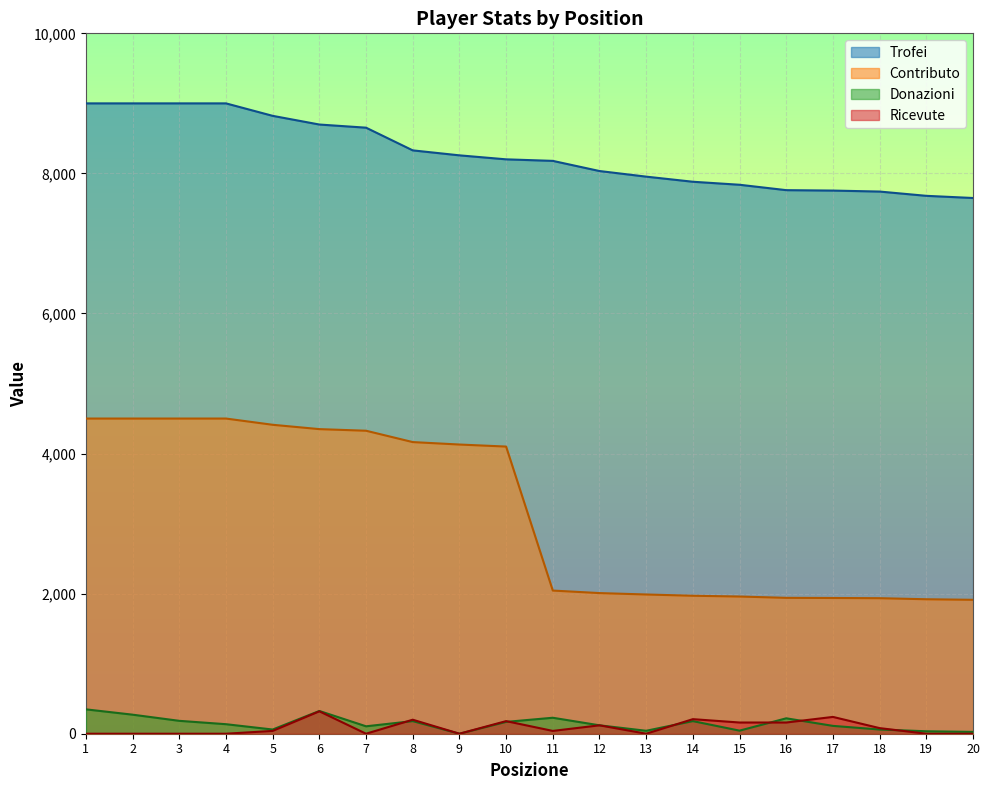

How many positive values does the Donazioni series have?

19